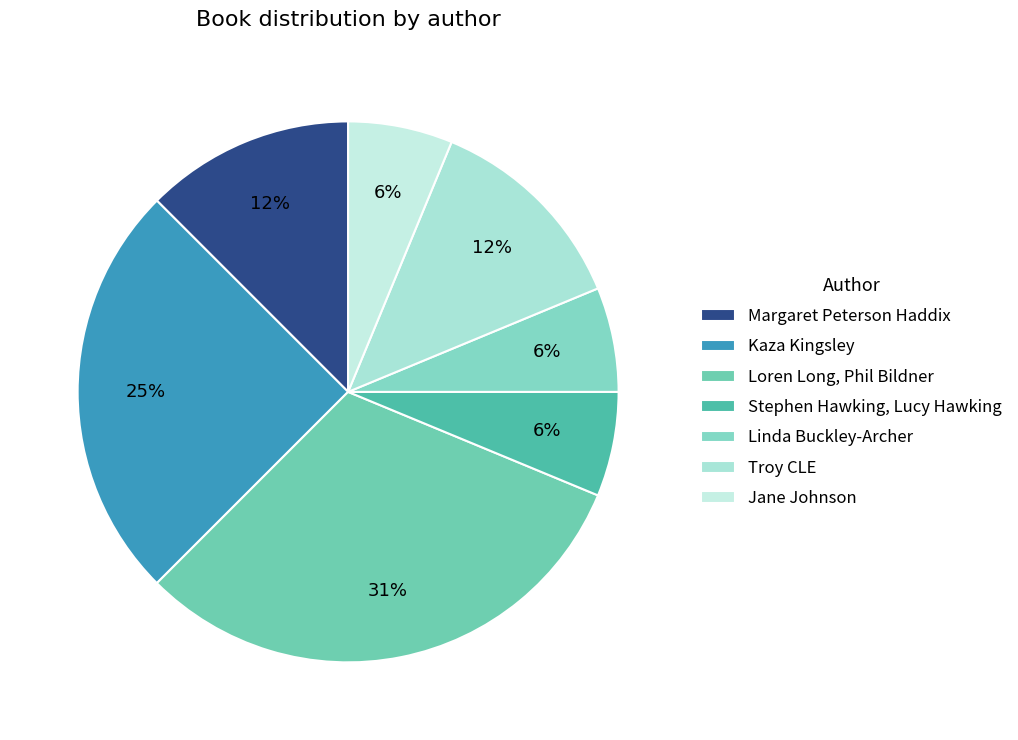

What portion of the pie excludes Linda Buckley-Archer?

93.8%